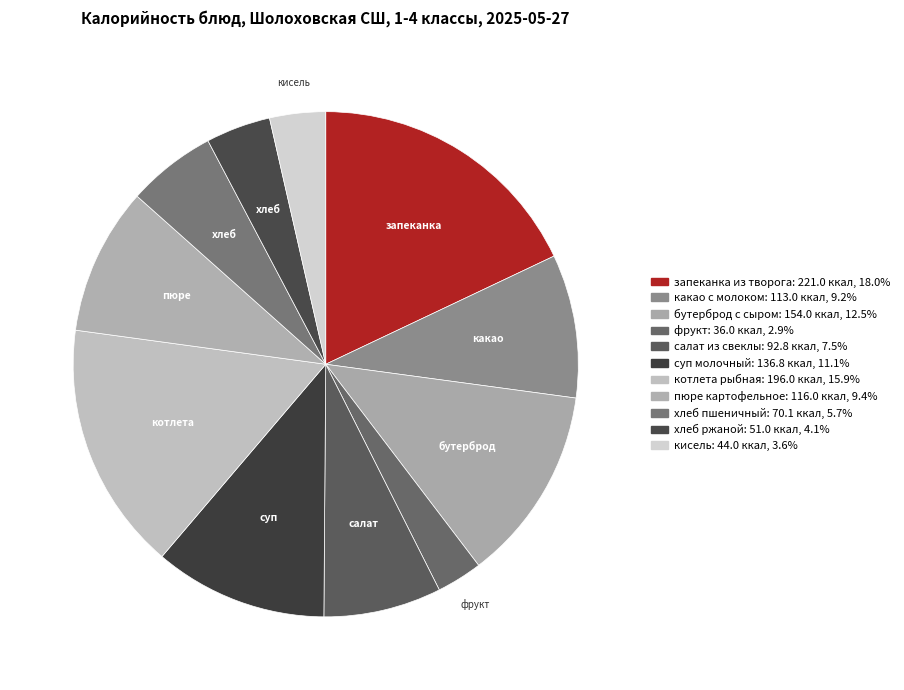

Is there a majority slice in this chart?

No